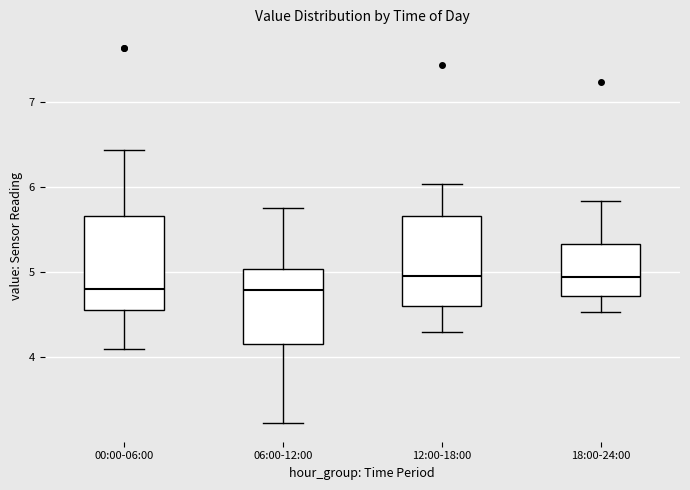

Where does the lower whisker of the box for 12:00-18:00 end on the y-axis? The values are not printed on the chart, so give them approximately, as read against the axis.

4.3